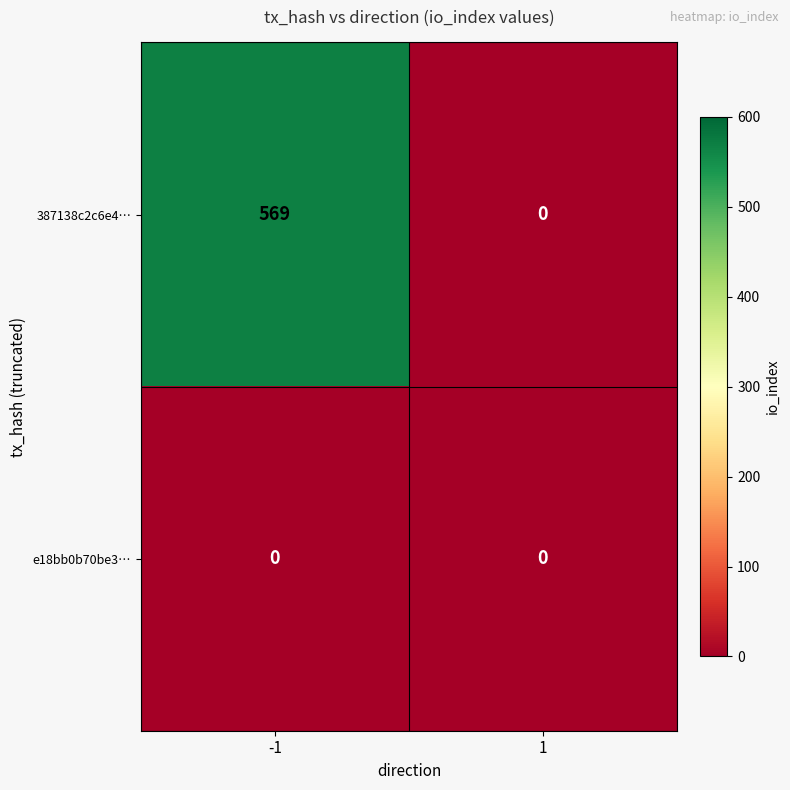

The value of 387138c2c6e4… at -1 is 569. True or false?

True